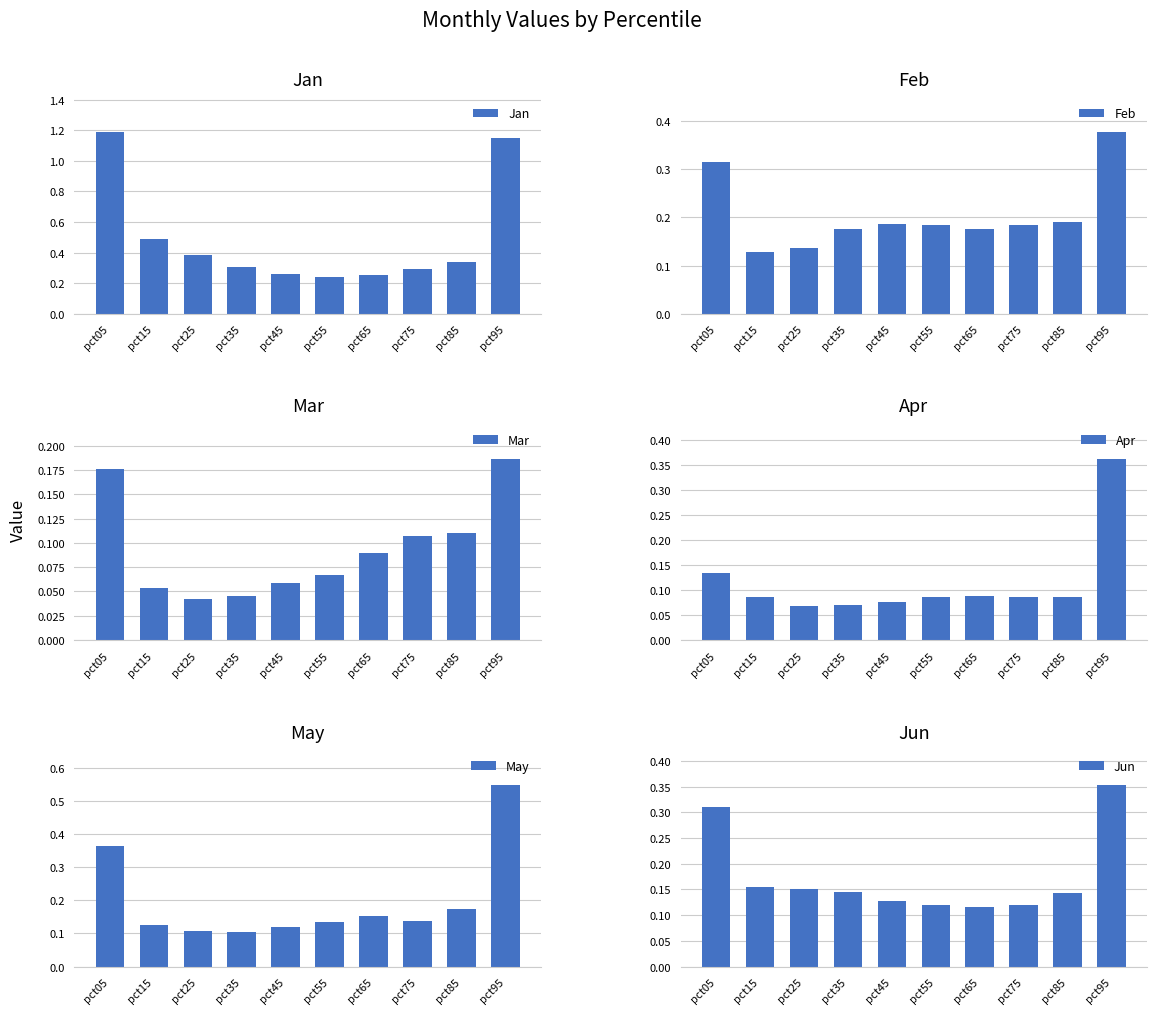

List the labels in order of Mar value, largest first.

pct95, pct05, pct85, pct75, pct65, pct55, pct45, pct15, pct35, pct25